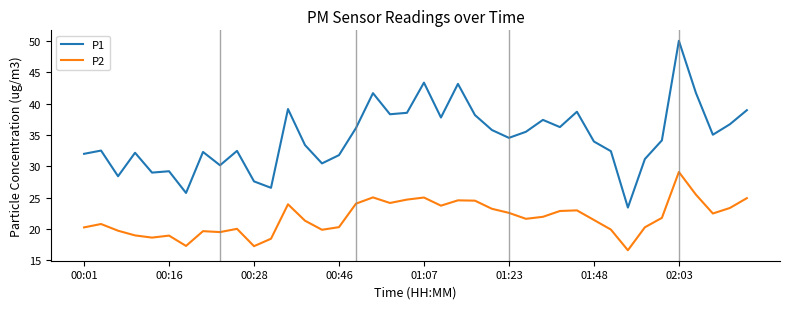

What is the average value of the P1 series?

34.6